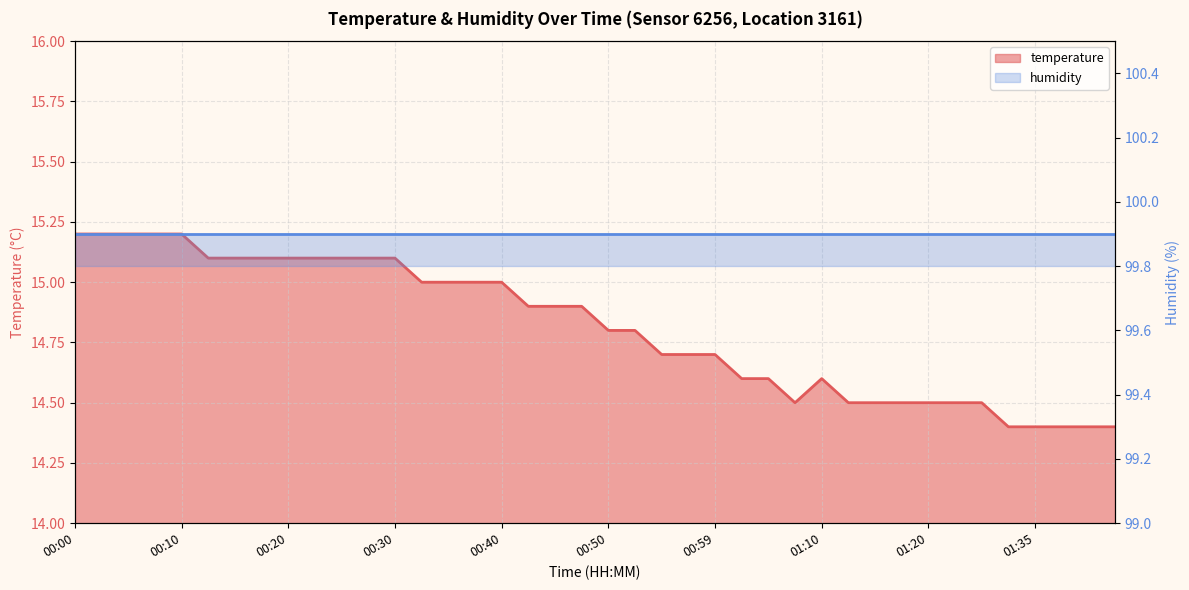

At which category does the data reach its first local valley?

01:07